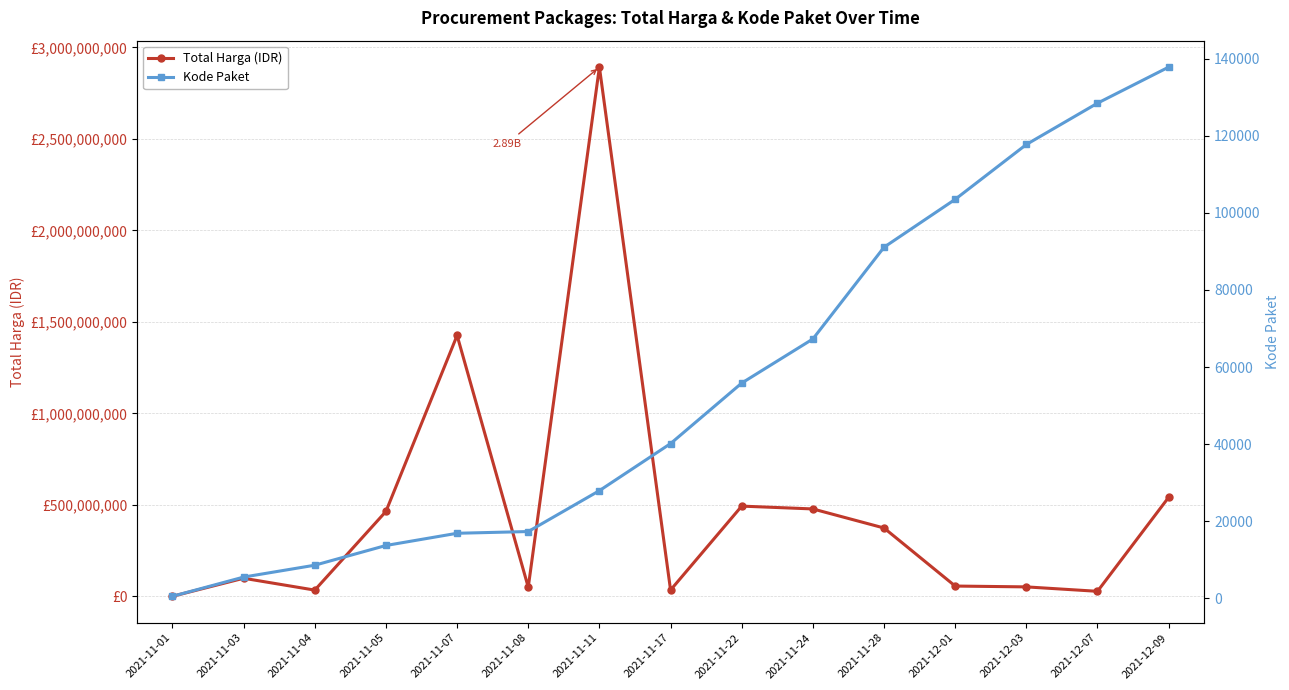

True or false: Kode Paket and Total Harga (IDR) intersect in this chart.

False